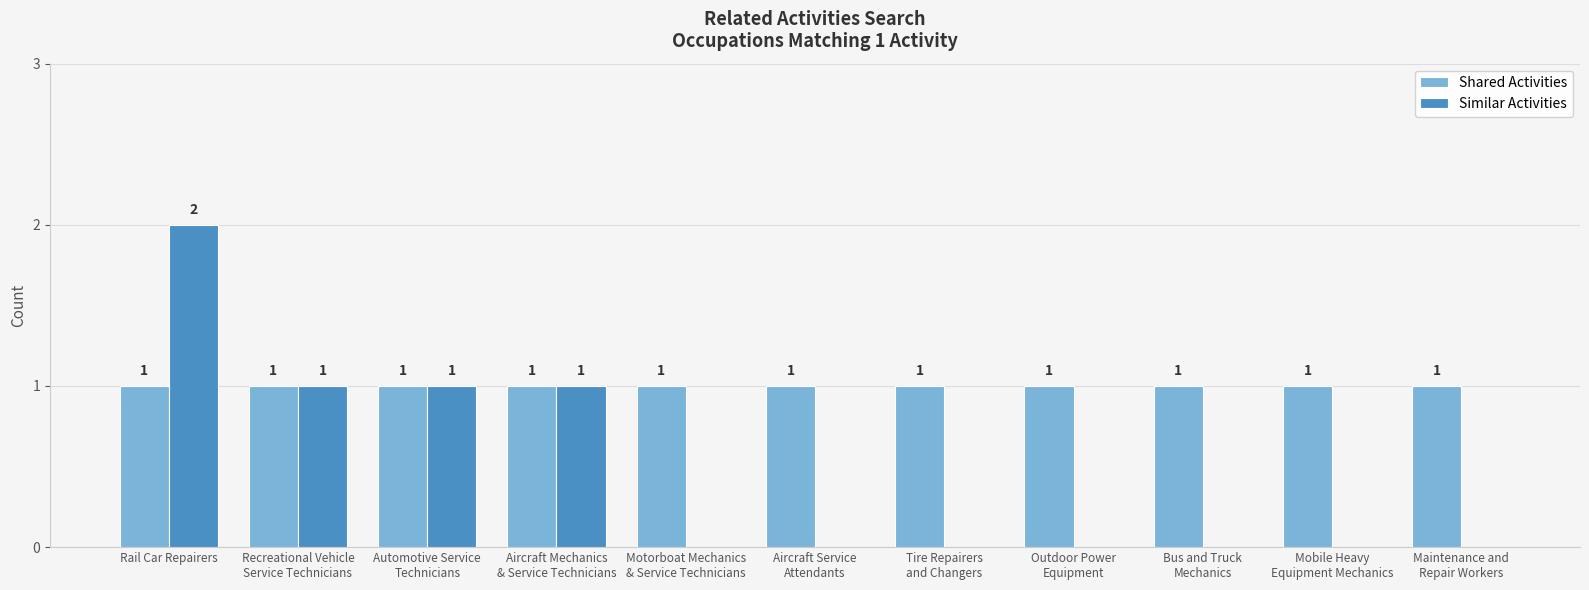

Which series has the largest total across all categories?

Shared Activities